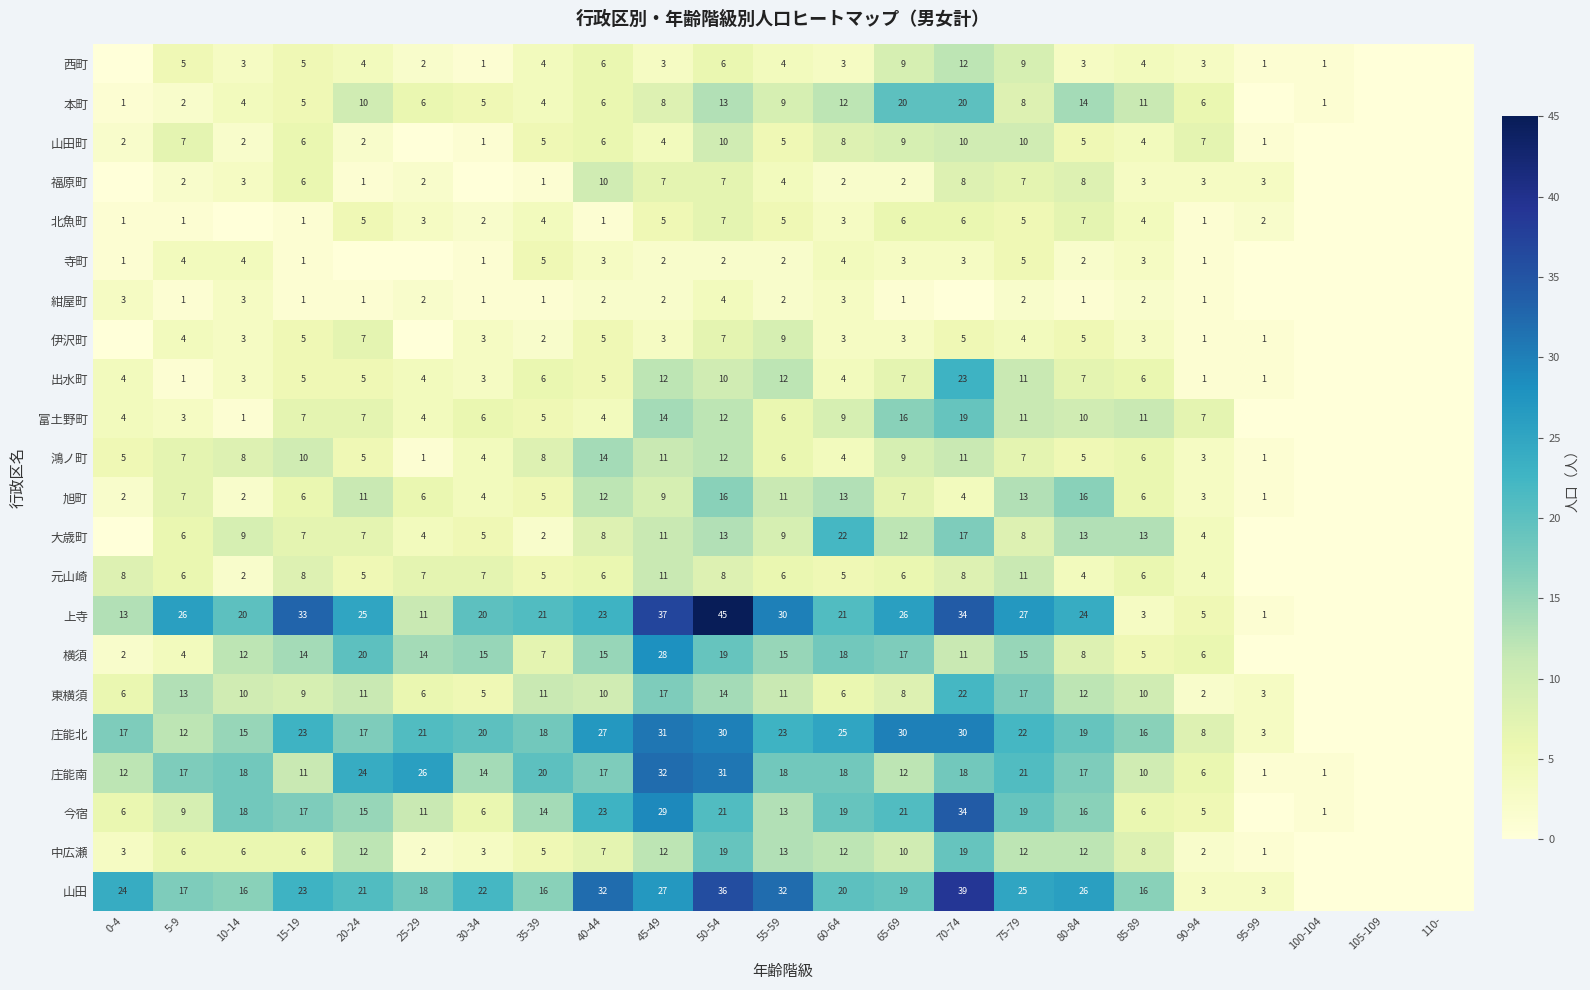

What is the difference between the 旭町 values at 75-79 and 0-4?

11